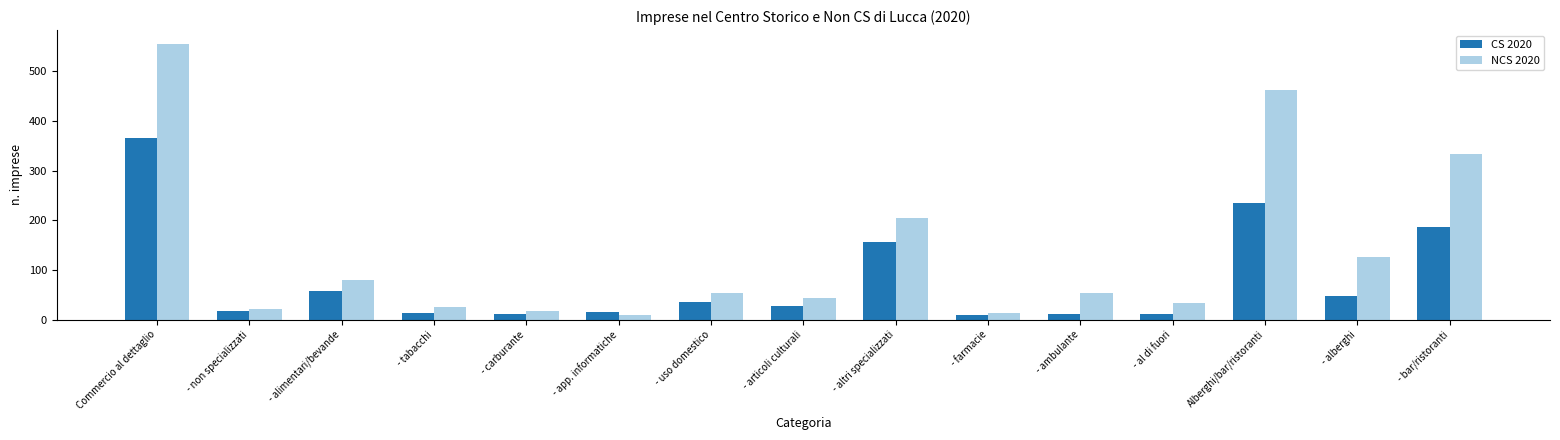

What is the average value of the CS 2020 series?

80.1